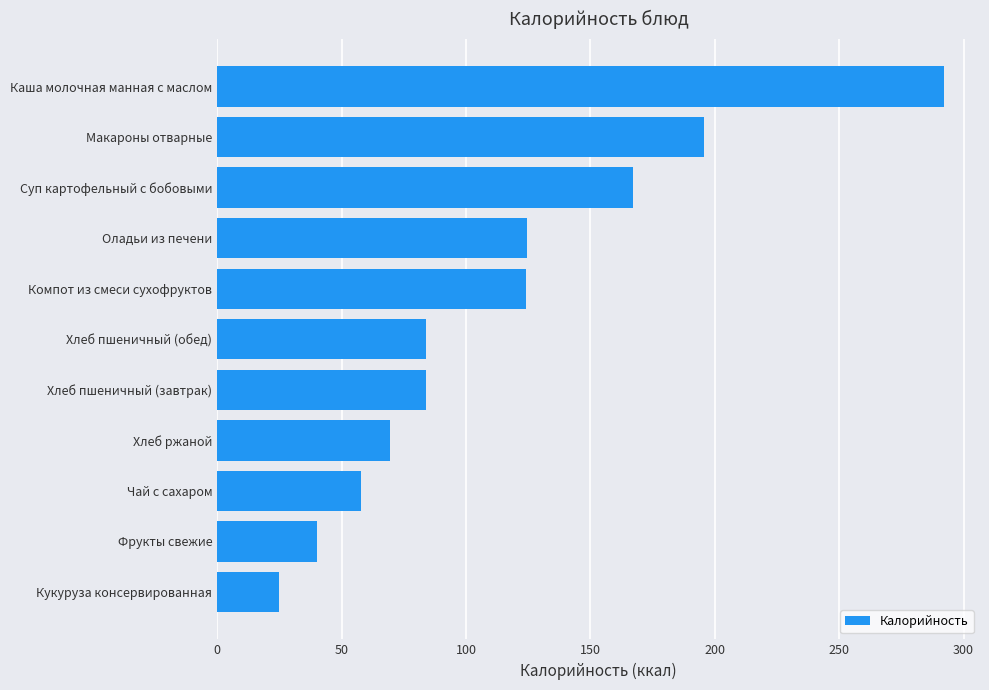

What is the change in value from Хлеб пшеничный (завтрак) to Оладьи из печени?

+40.5